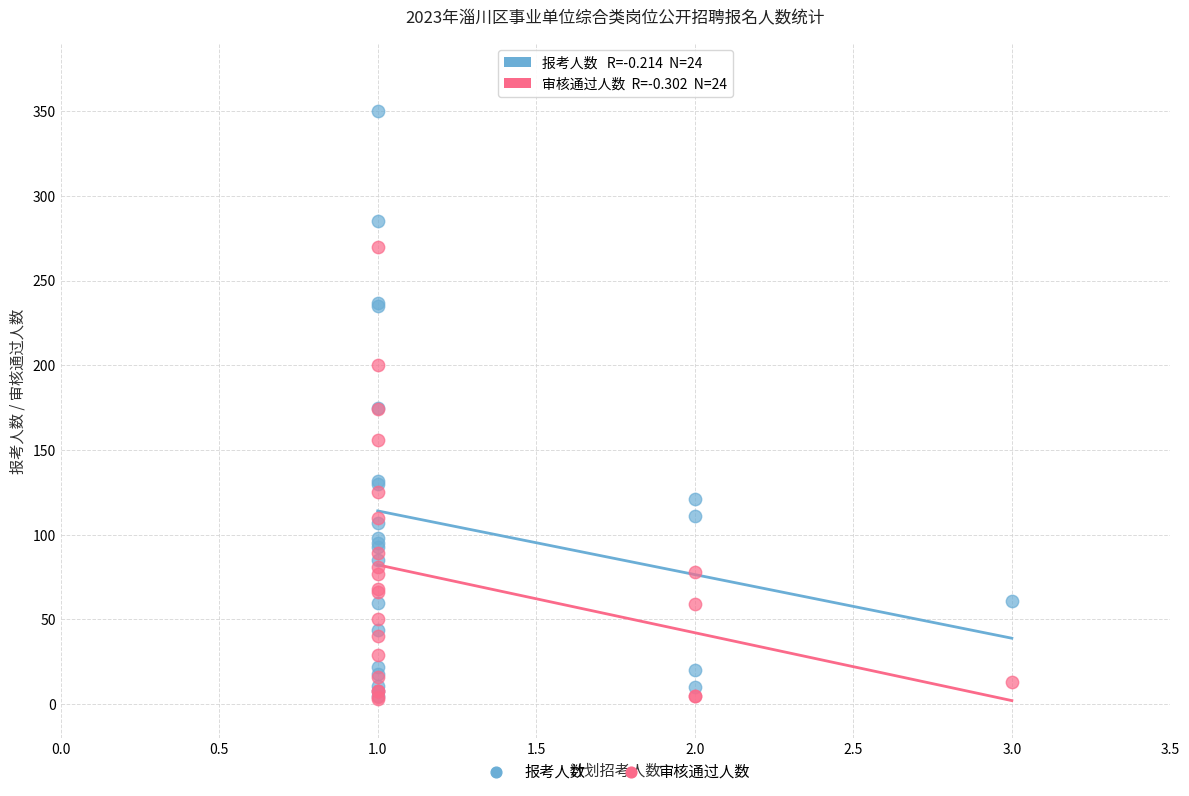

What are all the series names shown in the legend?

报考人数, 审核通过人数